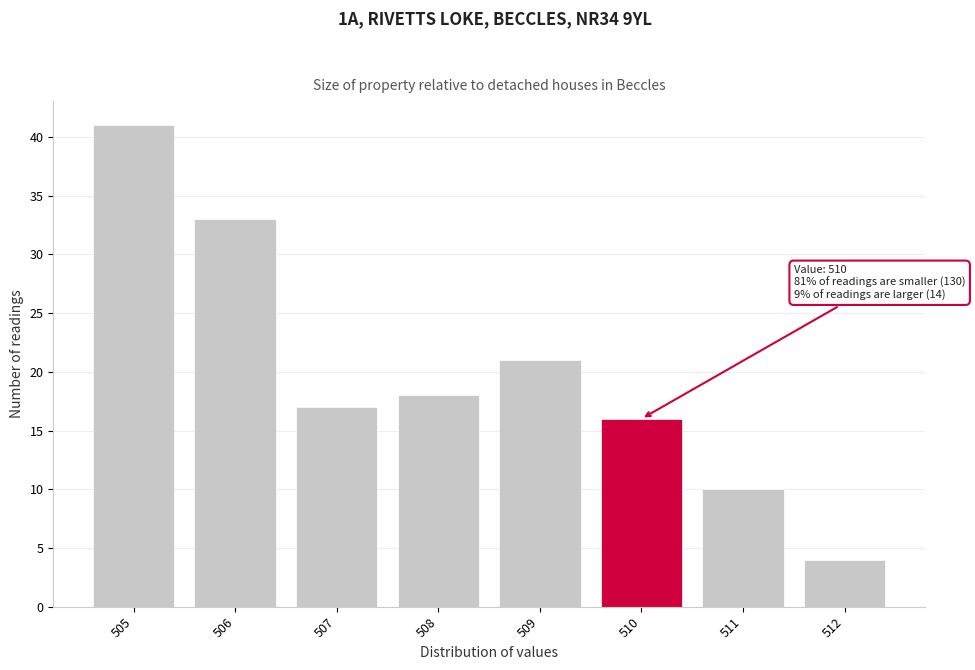

Over which range of the x-axis is the bar tallest?

504.5 to 505.5